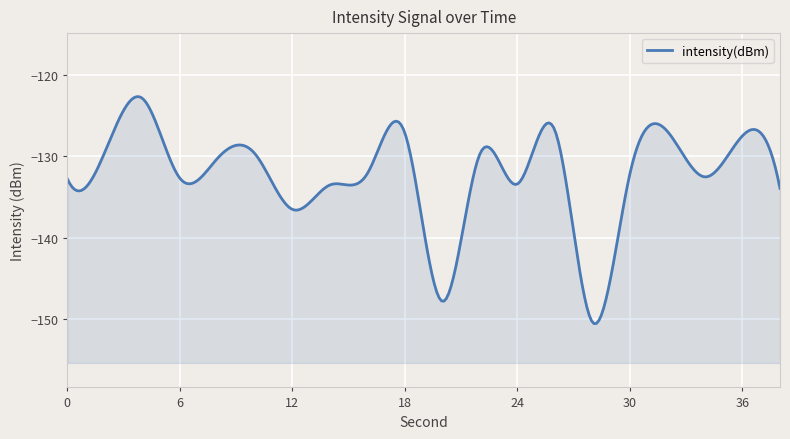

True or false: there are more than 0 points higher than both neighbors.

True